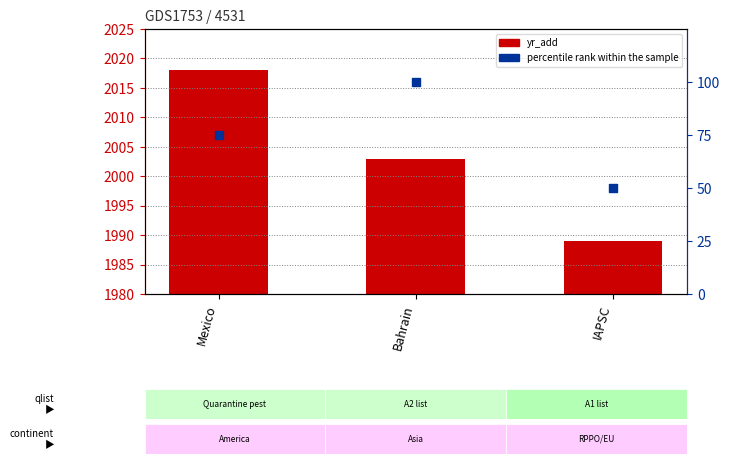

Which series reaches the minimum Y coordinate?

percentile rank within the sample